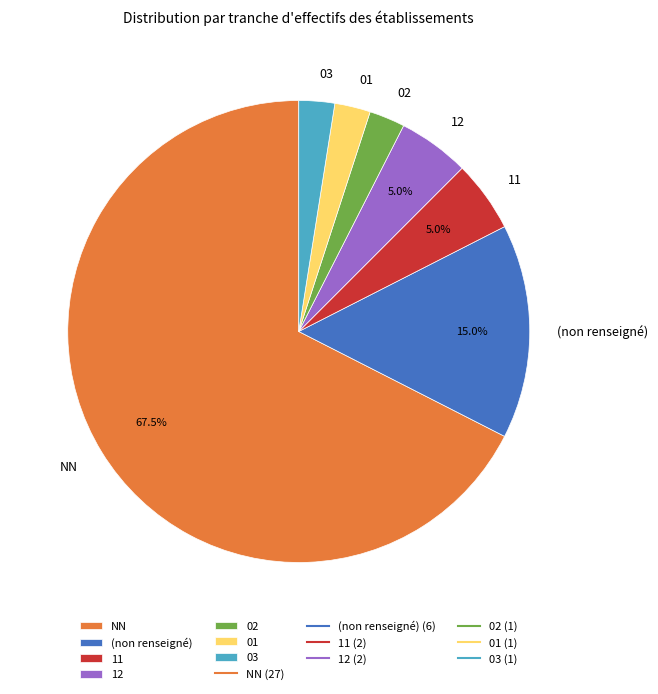

Is the sum of 03 and NN greater than half?

Yes